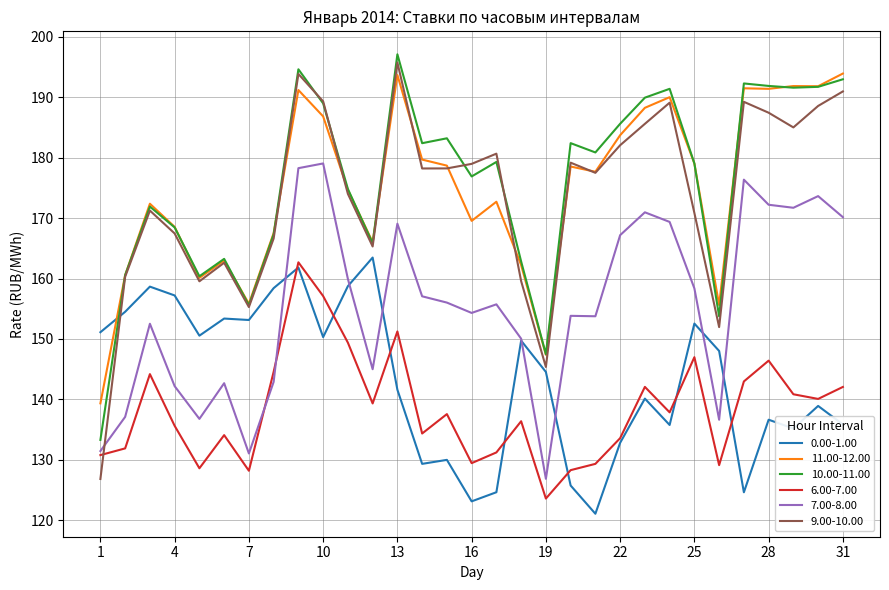

What is the greatest value displayed?

197.1